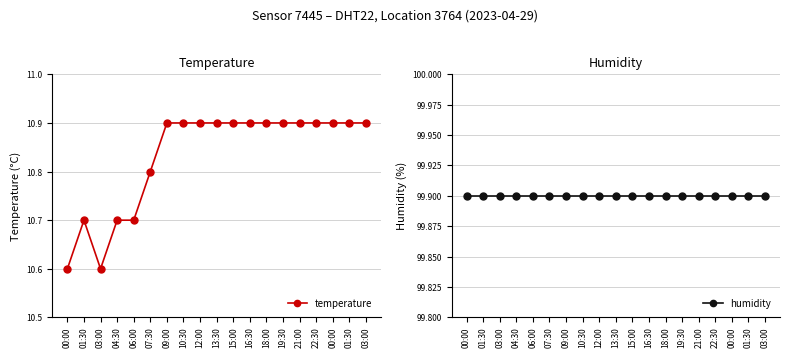

The humidity series shows 156.5 at 16:30. True or false?

False